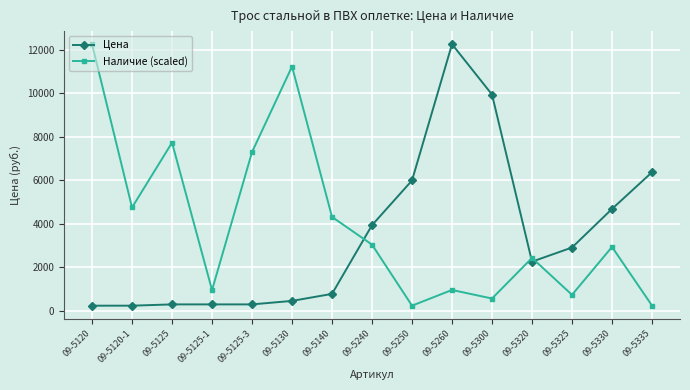

List the series in order of their overall mean, lowest first.

Цена, Наличие (scaled)